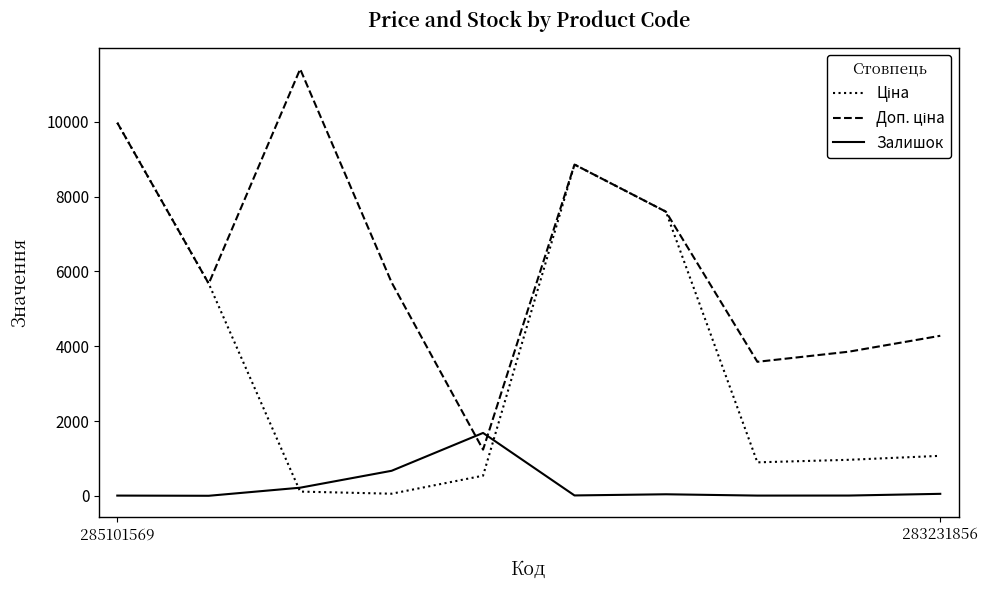

What is the maximum value shown in the chart?

11410.0